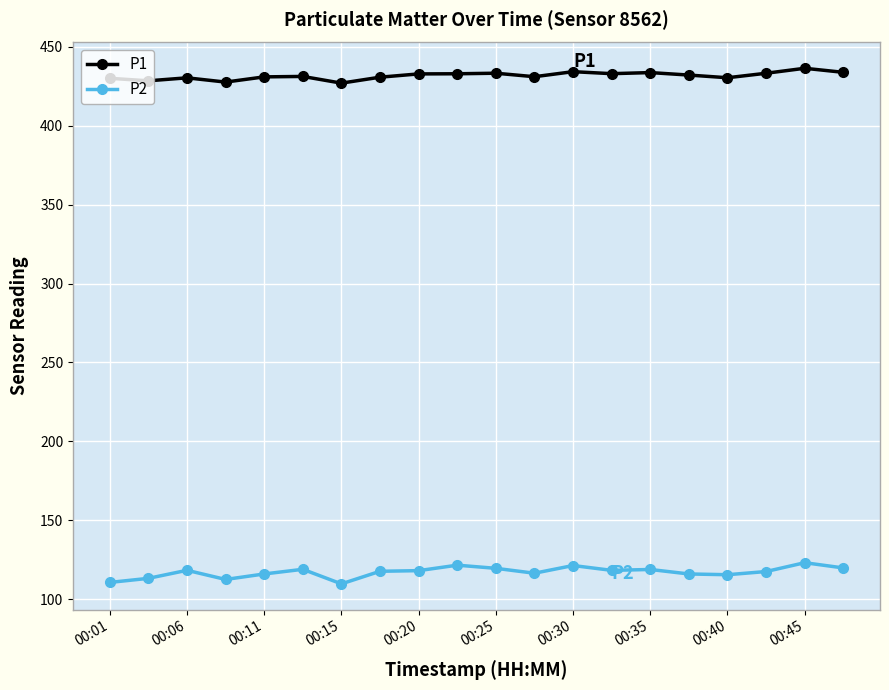

True or false: P2 and P1 intersect in this chart.

False